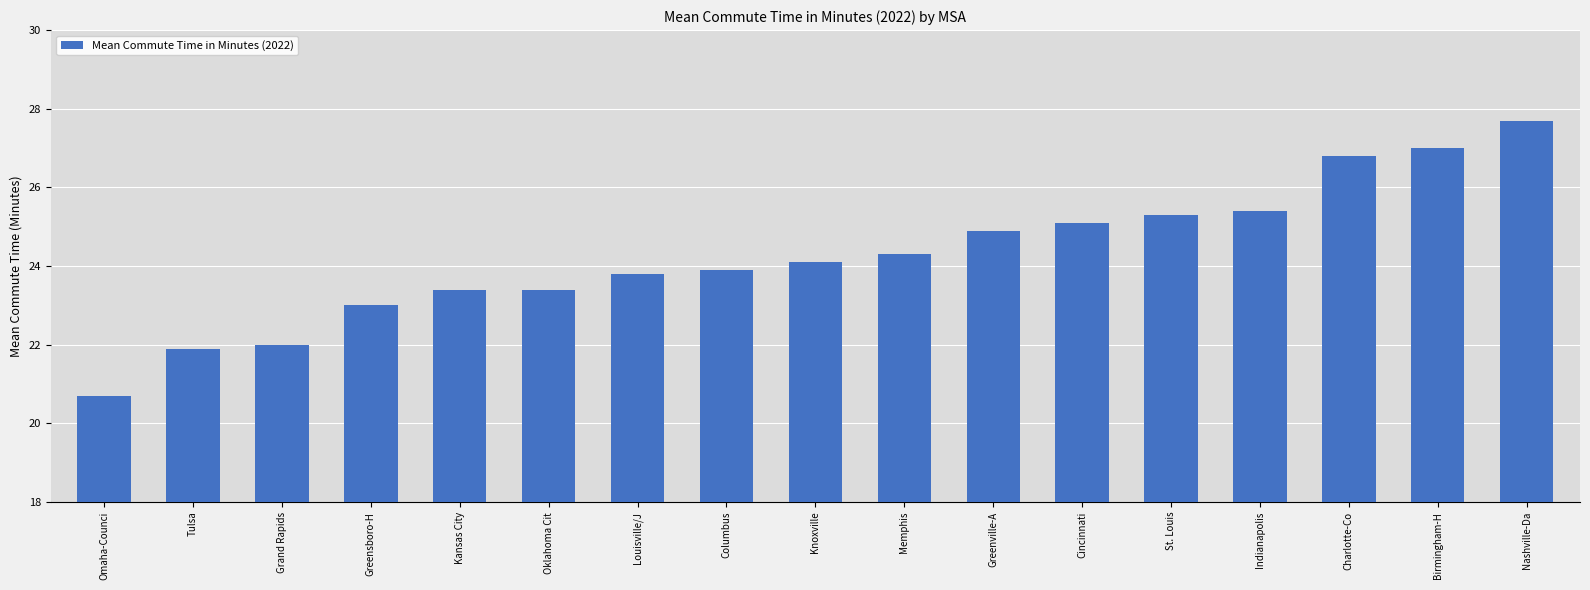

How many data points does each series have?

17